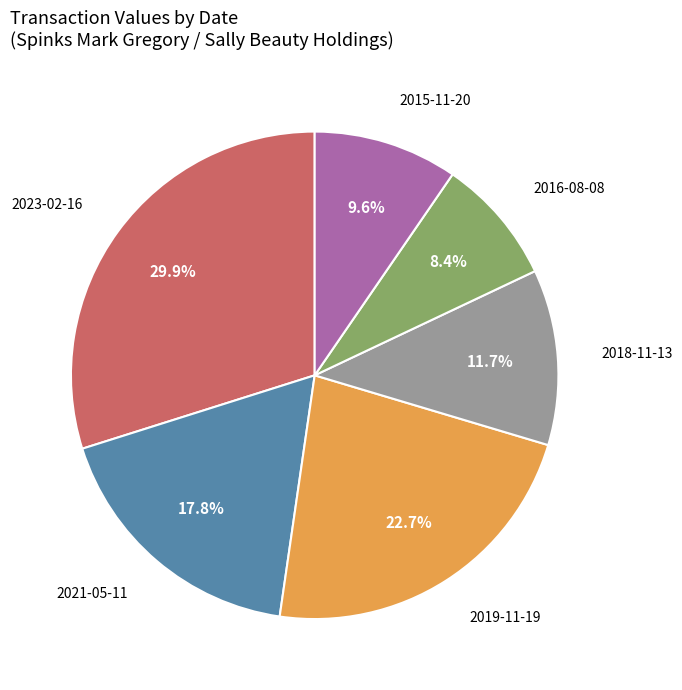

Does 2023-02-16 account for over 50% of the chart?

No